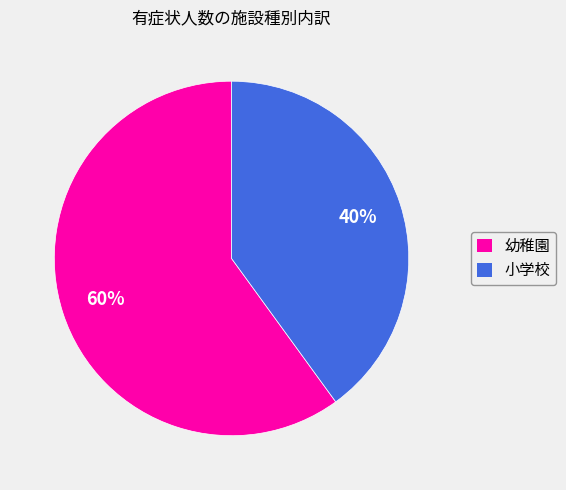

Is the sum of 小学校 and 幼稚園 greater than half?

Yes